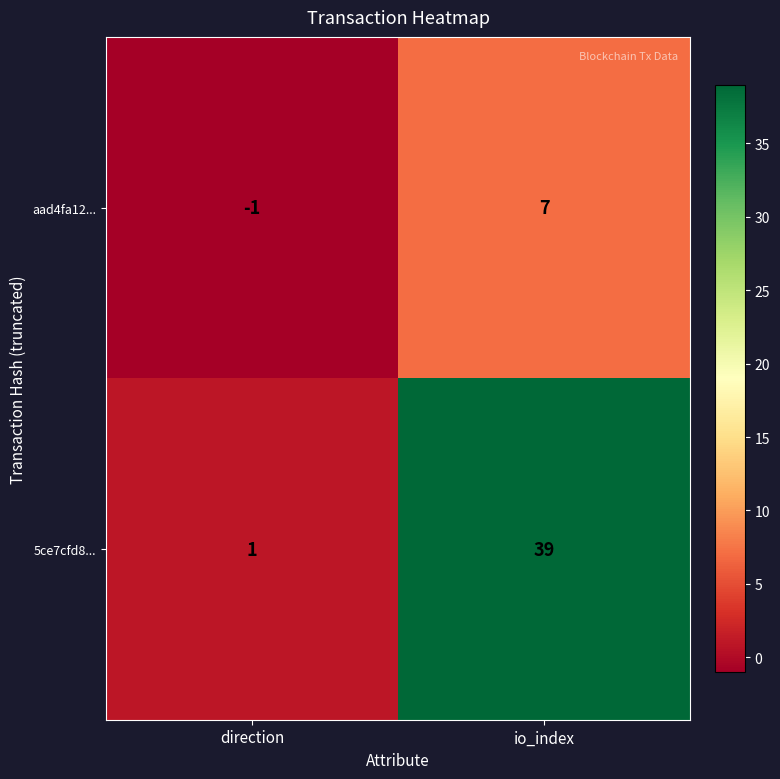

What is the sum of the 5ce7cfd8... values at direction and io_index?

40